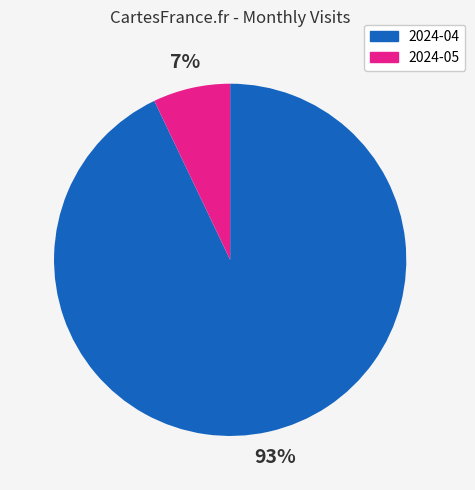

Is the sum of 2024-04 and 2024-05 greater than half?

Yes